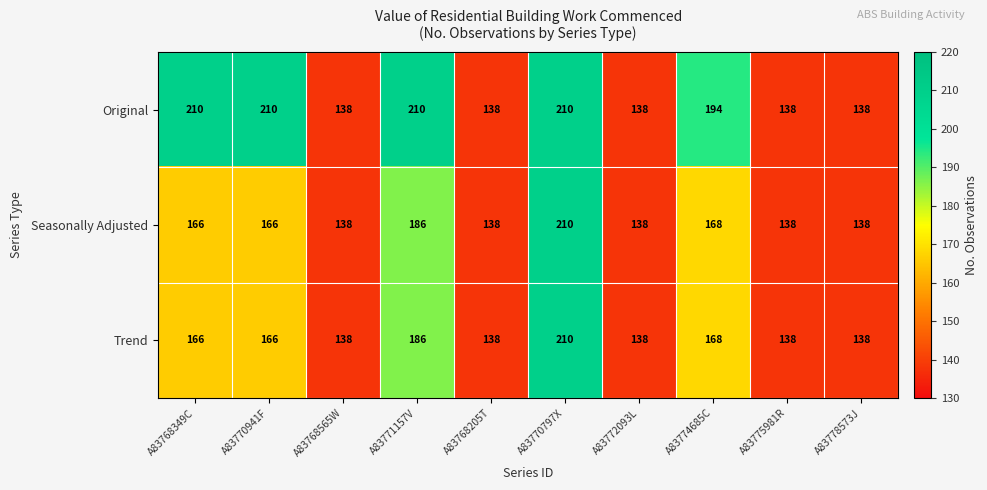

Count the number of categories in the chart.

10